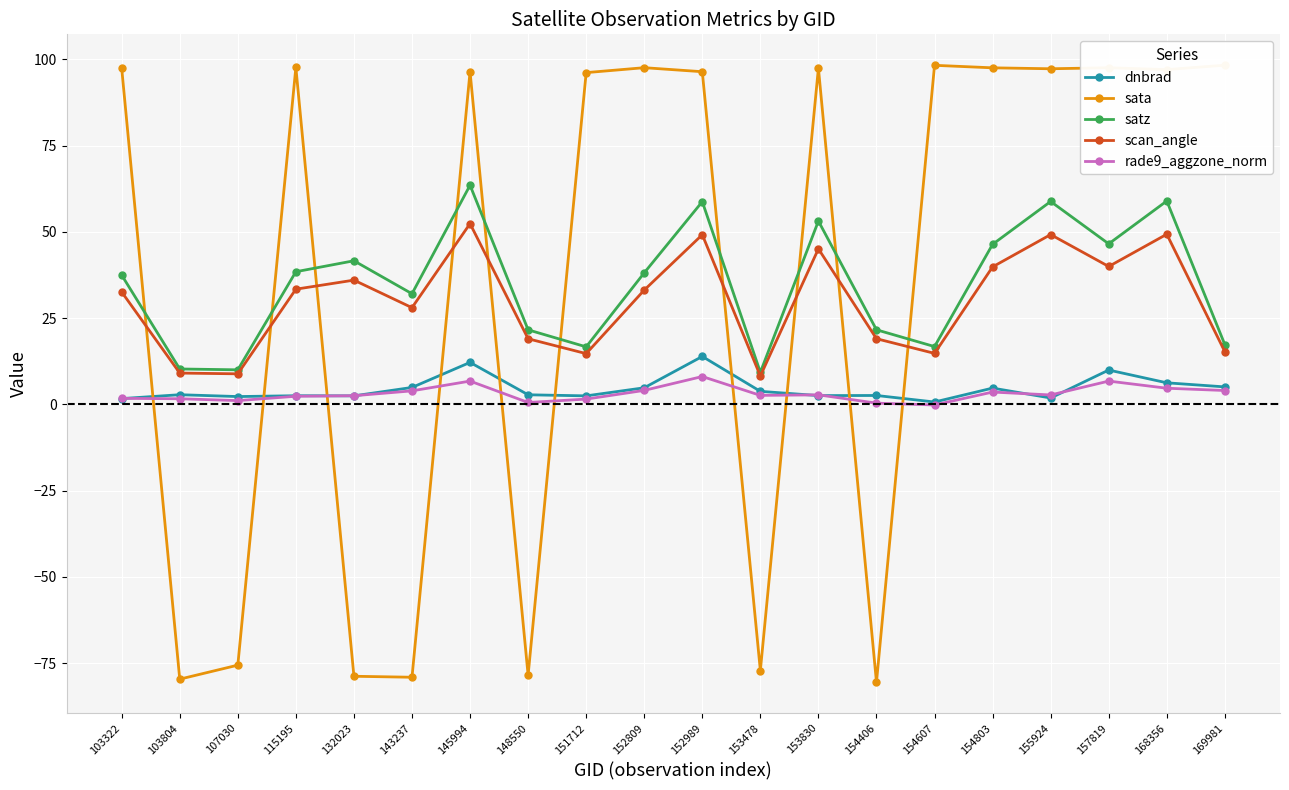

Where is the first local maximum for rade9_aggzone_norm?

145994